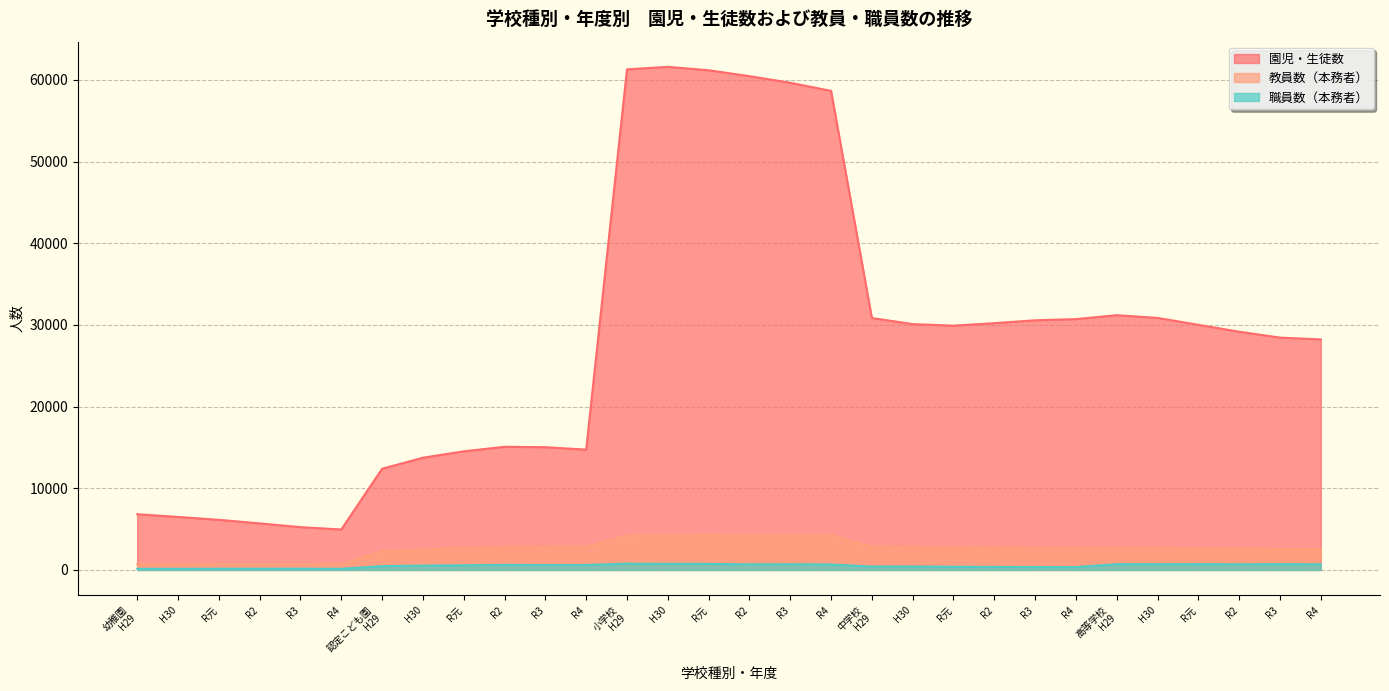

Which series has the largest total across all categories?

園児・生徒数